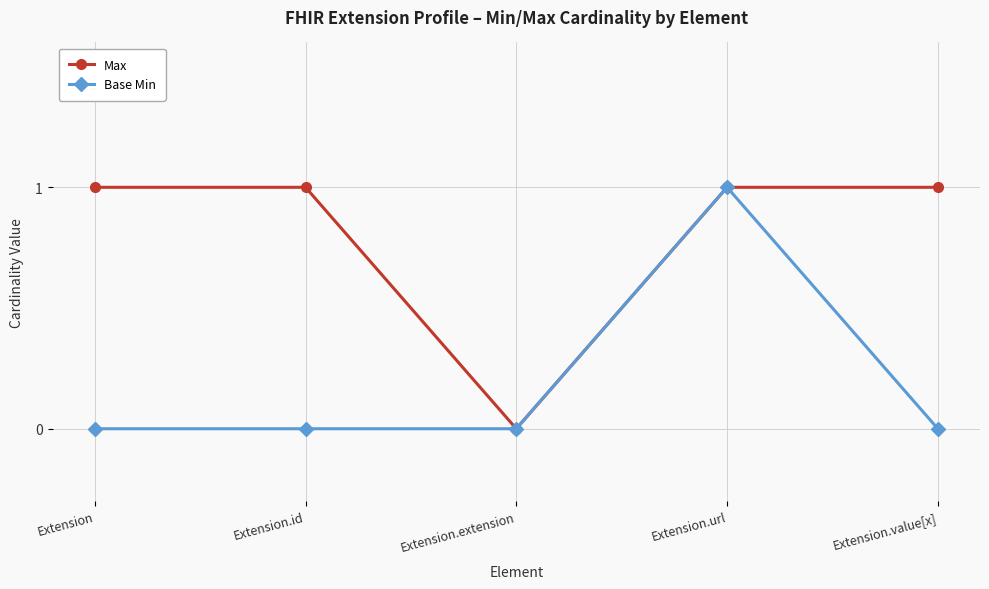

Read the Max value at Extension.url.

1